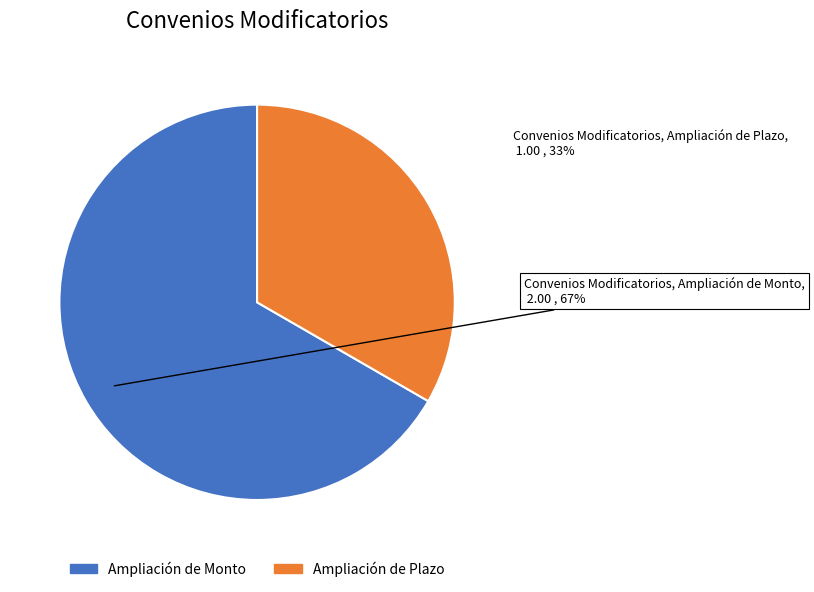

Is the sum of Ampliación de Monto and Ampliación de Plazo greater than half?

Yes